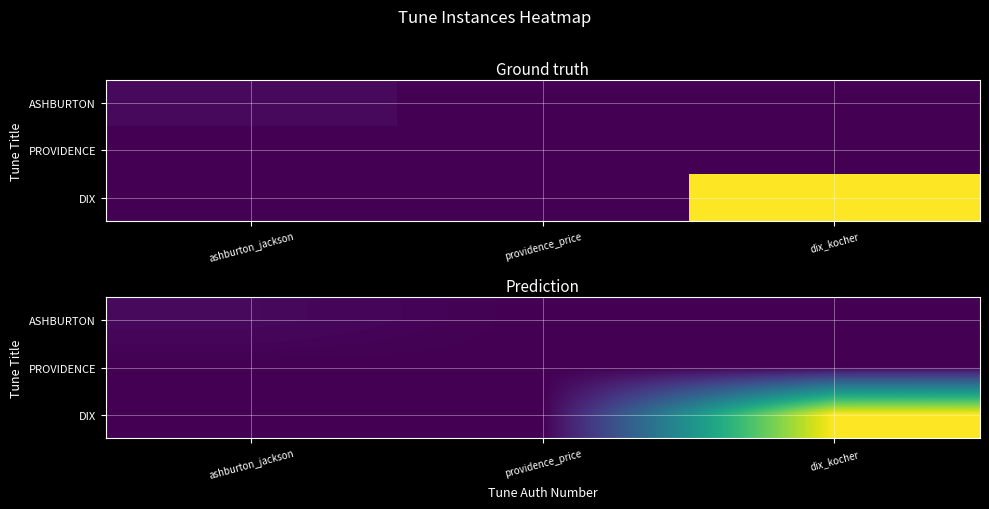

Is it true that PROVIDENCE equals 0.0 at providence_price?

True